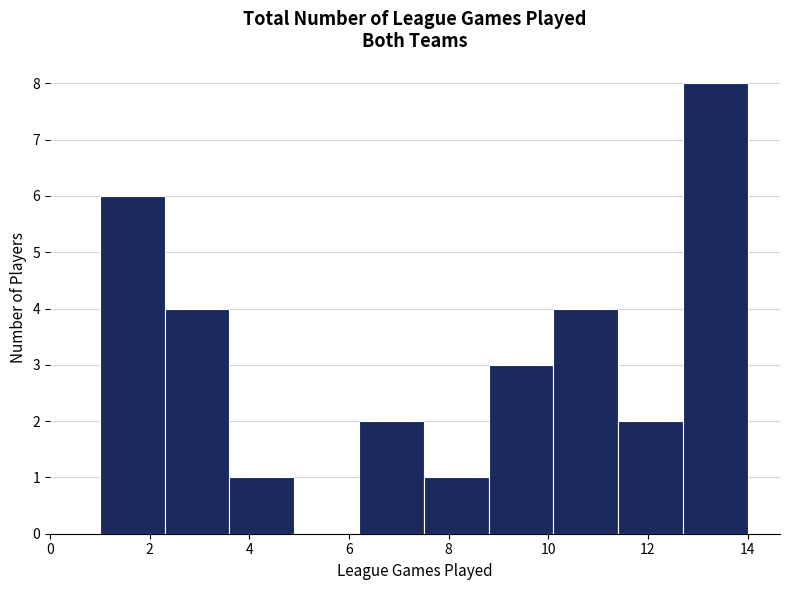

Reading left to right, list every bar in this chart as the range it spans on the x-axis followed by its height. Neither the bar edges nor the heights are printed on the chart, so give them approximately, as read against the axes.

1.0 to 2.3: 6
2.3 to 3.6: 4
3.6 to 4.9: 1
4.9 to 6.2: 0
6.2 to 7.5: 2
7.5 to 8.8: 1
8.8 to 10.1: 3
10.1 to 11.4: 4
11.4 to 12.7: 2
12.7 to 14.0: 8